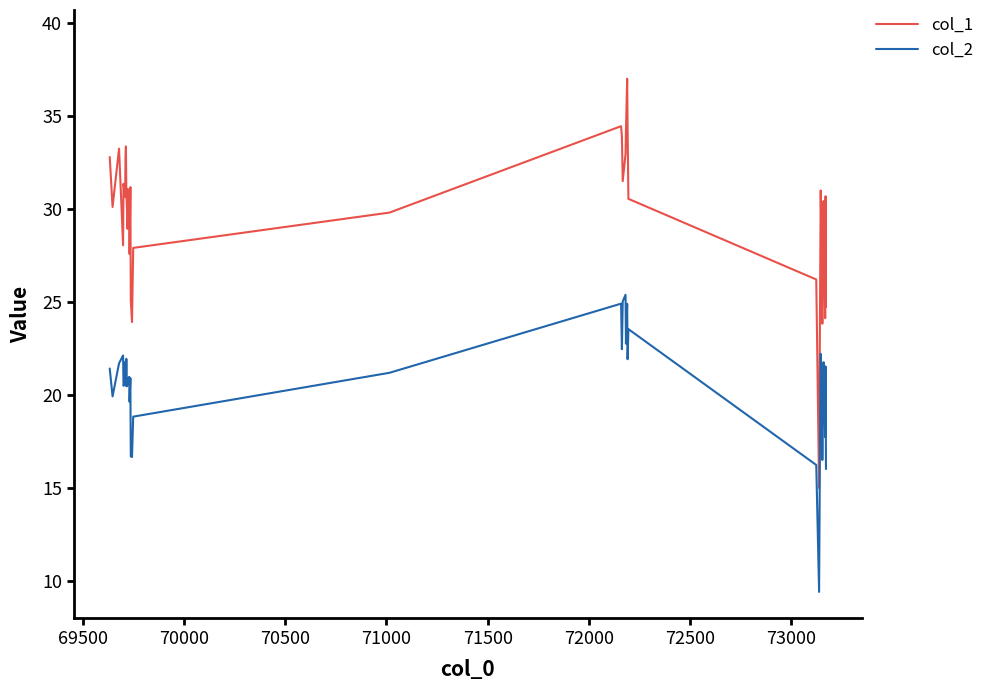

Which series has the largest total across all categories?

col_1